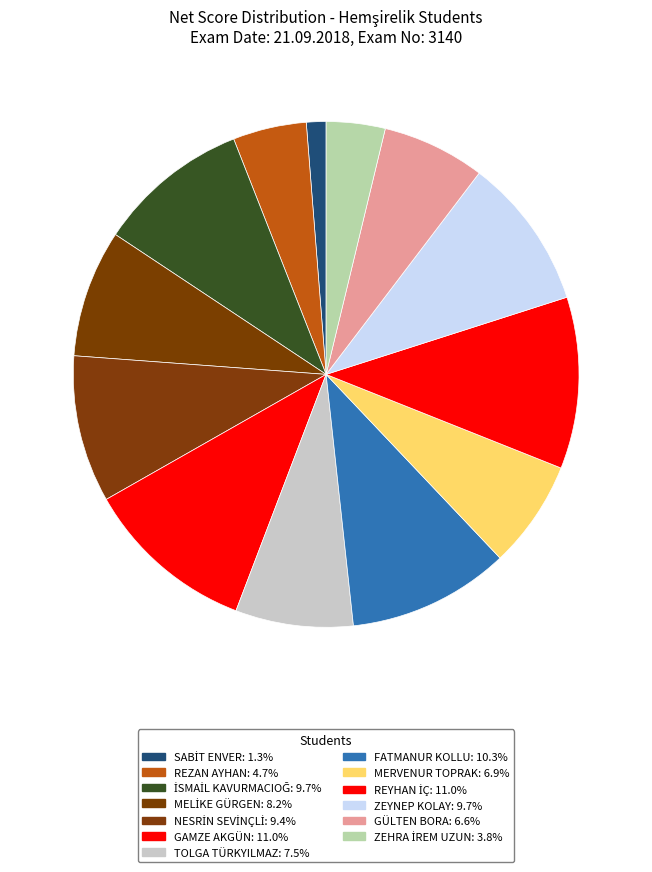

How many slices are in this pie chart?

13